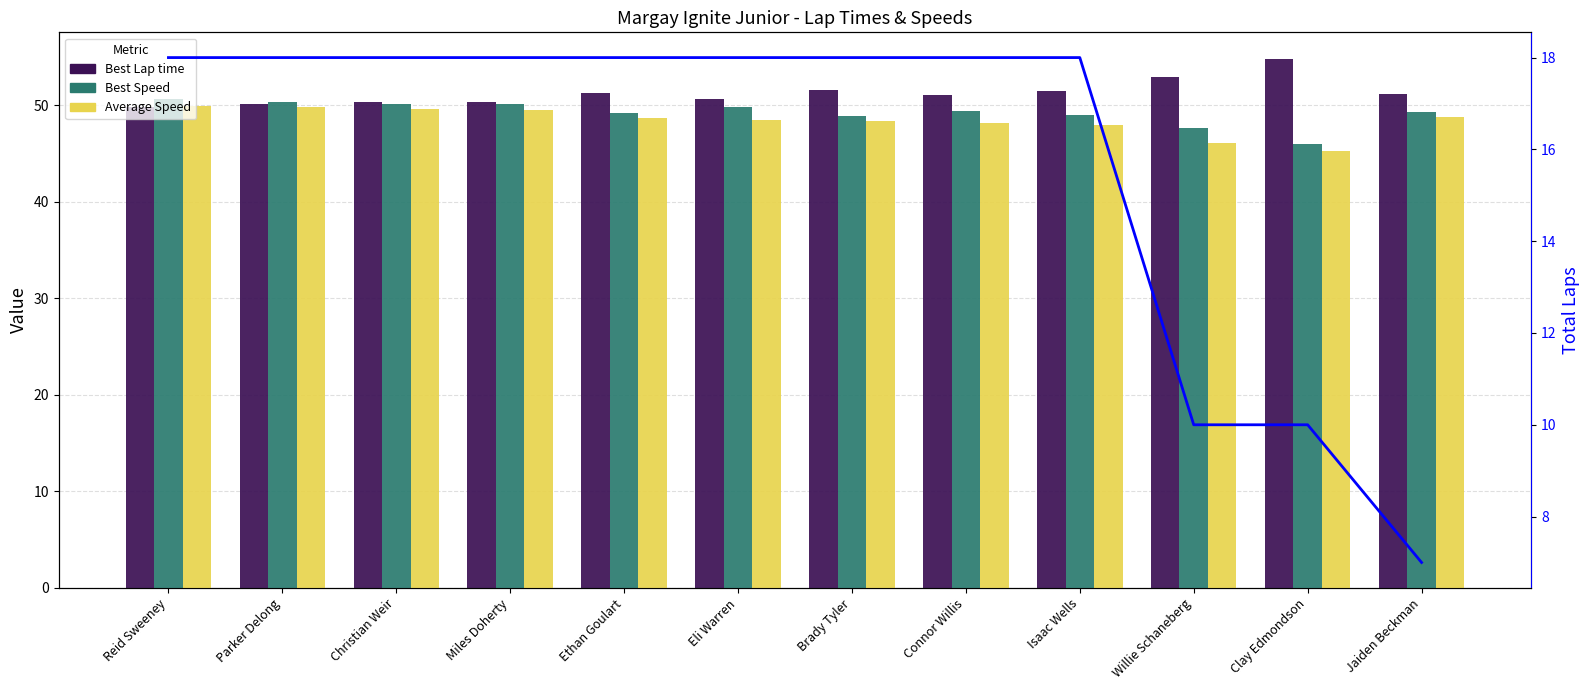

What position from the right is Isaac Wells?

4